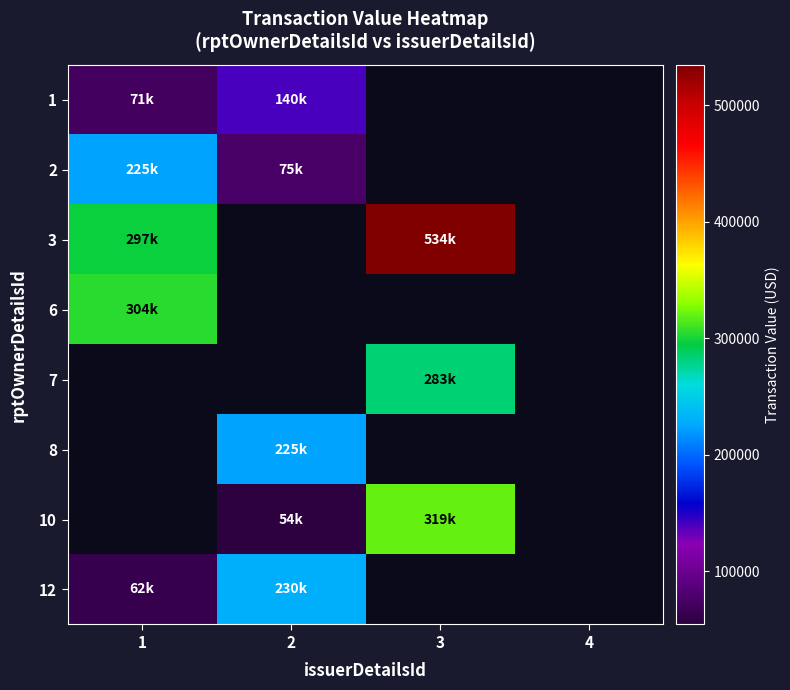

Is it true that 1 equals 140700.0 at 2?

True